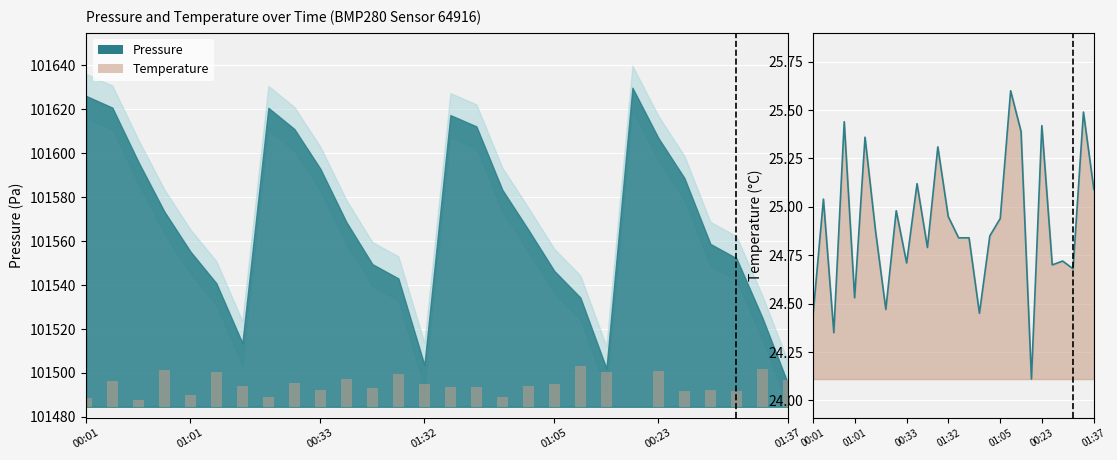

What is the label of the 12th bar from the left?

11